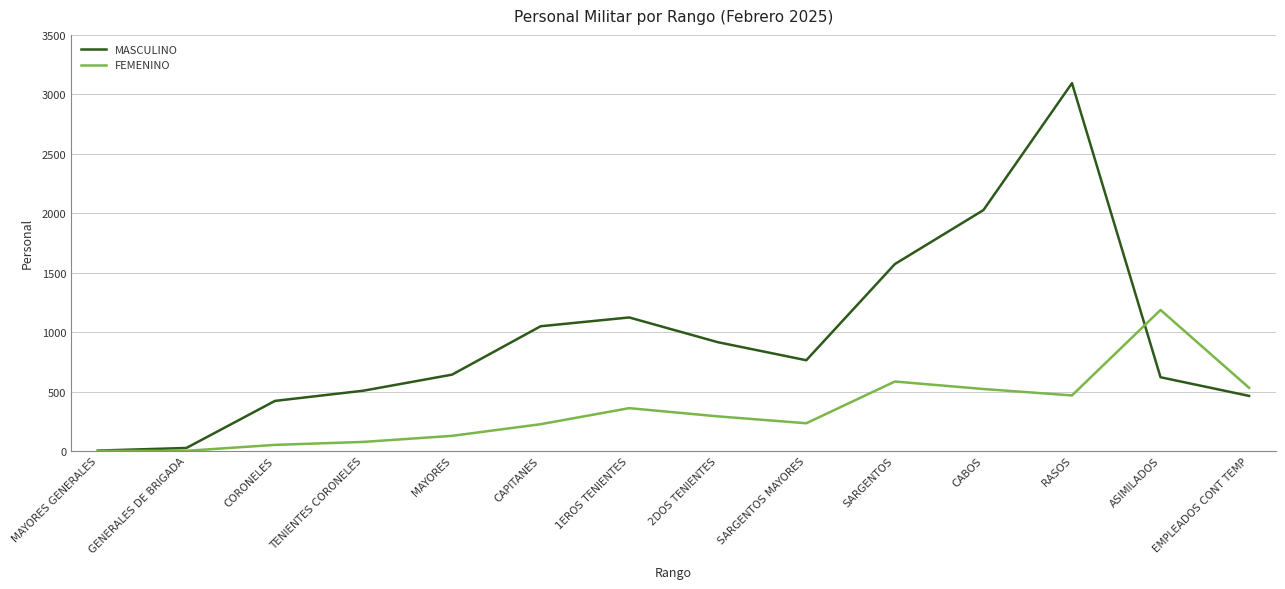

Is it true that FEMENINO equals 481 at MAYORES GENERALES?

False